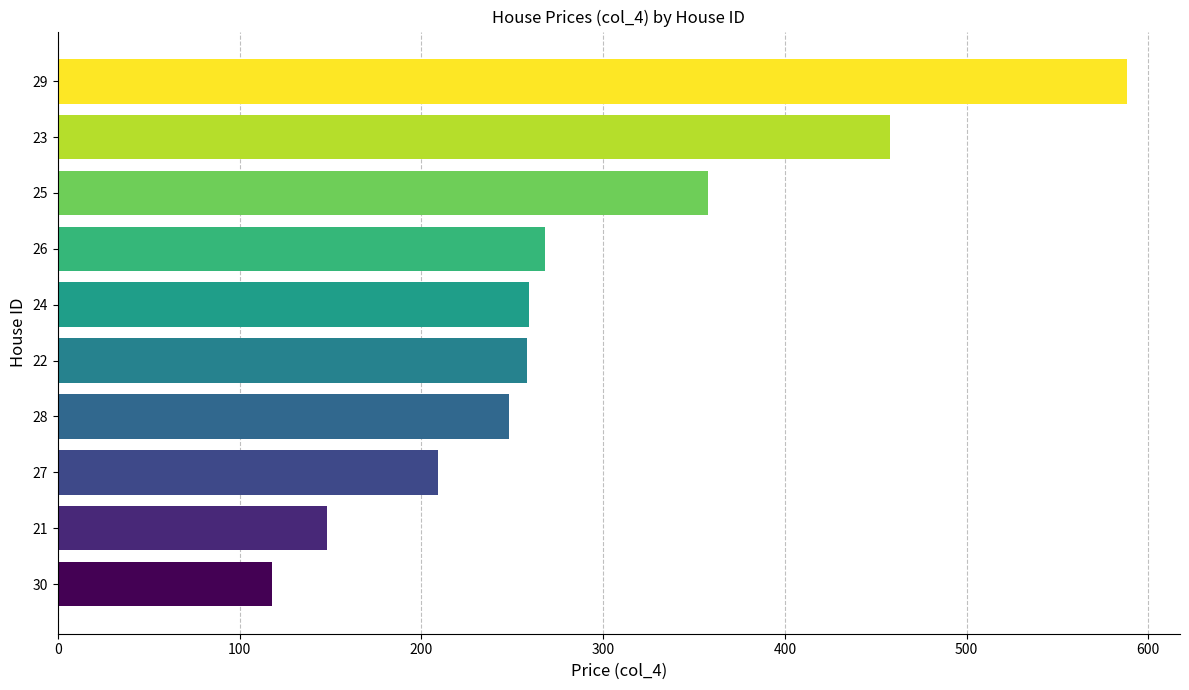

The chart shows a value of 467 at 26. True or false?

False